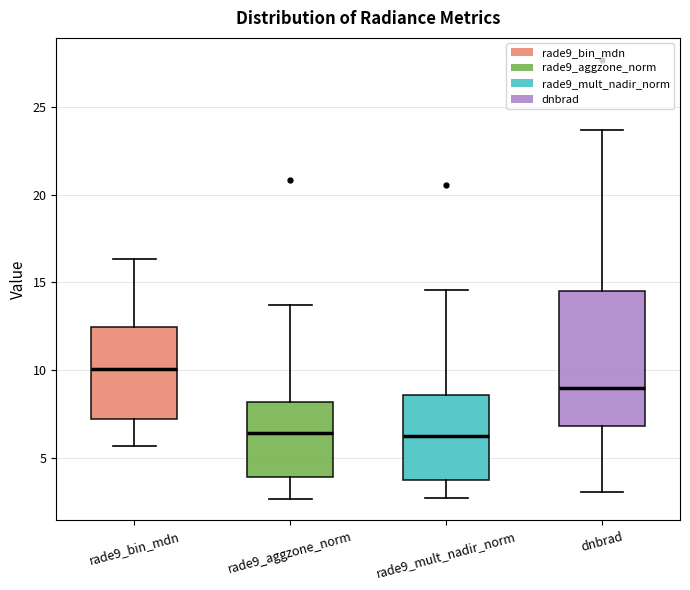

Comparing the boxes themselves (not the whiskers), which one is the tallest?

dnbrad